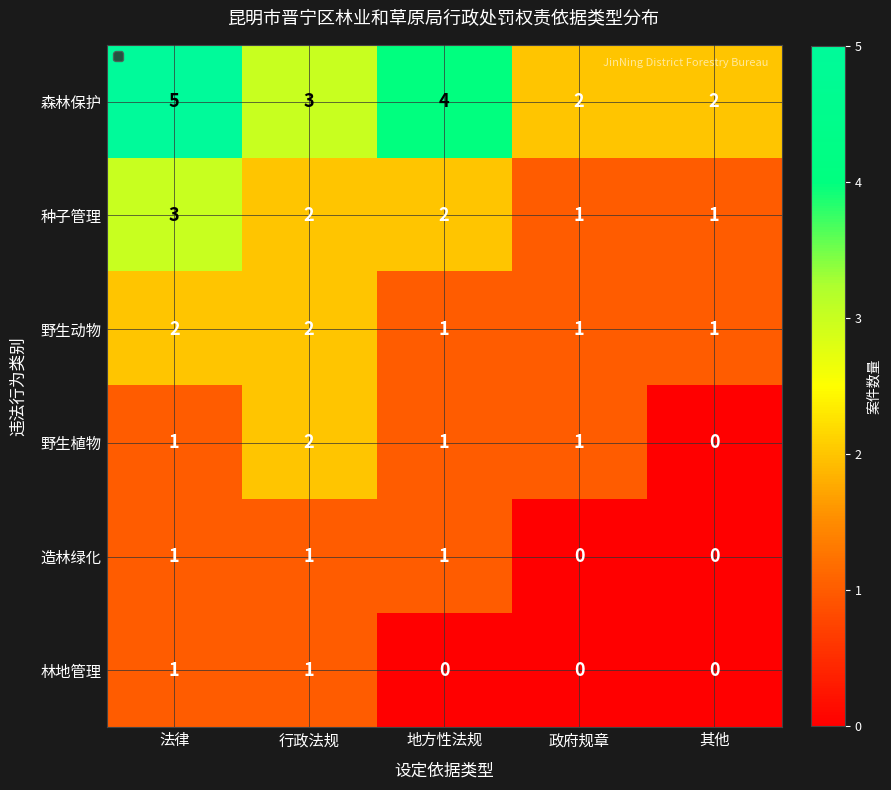

What is the difference between the highest and lowest values at 法律?

4